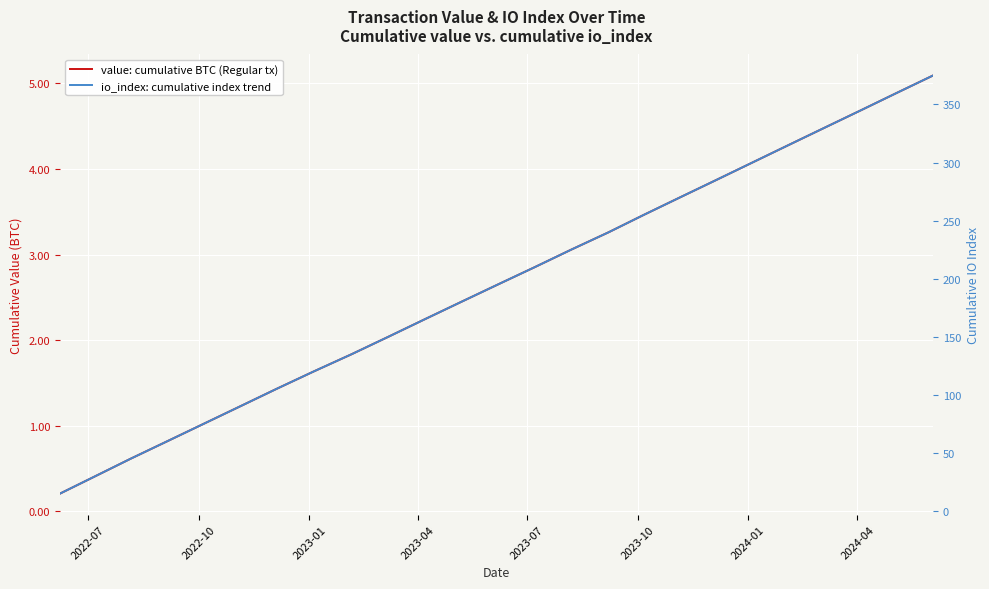

What are all the series names shown in the legend?

value: cumulative BTC (Regular tx), io_index: cumulative index trend